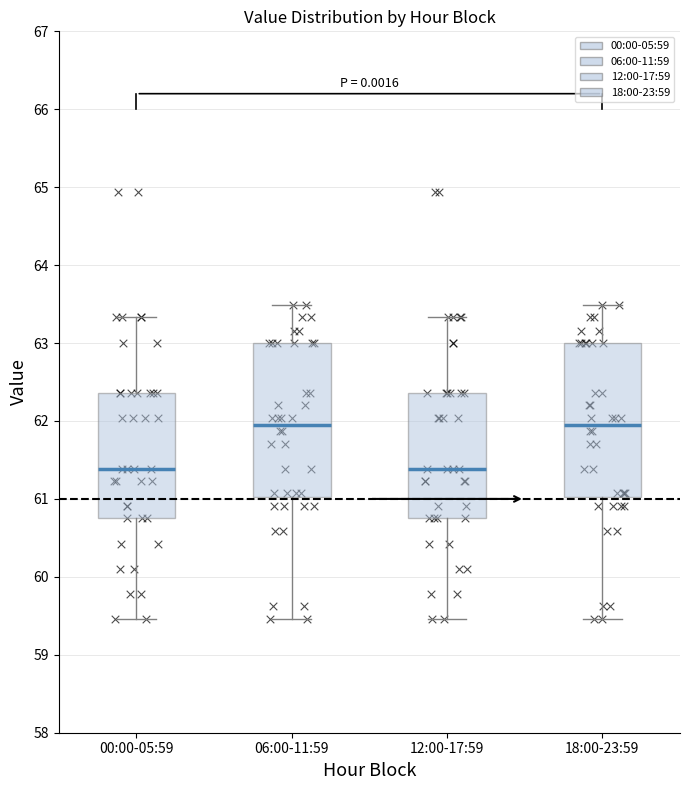

Reading left to right, read every box against the y-axis: the position of its median line, the range the box covers, and the ends of its whiskers. The values are not printed on the chart, so give them approximately, as read against the axis.

00:00-05:59: median 61.4, box 60.8 to 62.4, whiskers 59.5 to 63.3
06:00-11:59: median 62.0, box 61.0 to 63.0, whiskers 59.5 to 63.5
12:00-17:59: median 61.4, box 60.8 to 62.4, whiskers 59.5 to 63.3
18:00-23:59: median 62.0, box 61.0 to 63.0, whiskers 59.5 to 63.5